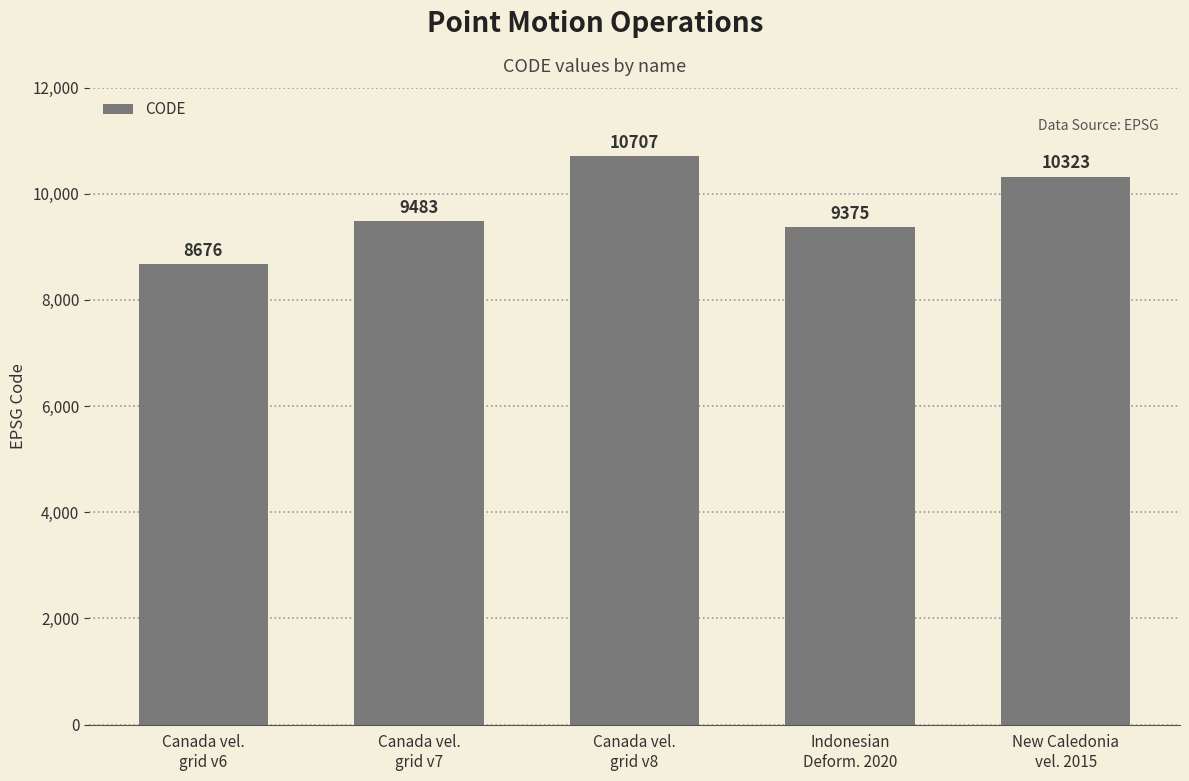

Approximately how many times larger is the value at New Caledonia
vel. 2015 compared to Indonesian
Deform. 2020?

1.1